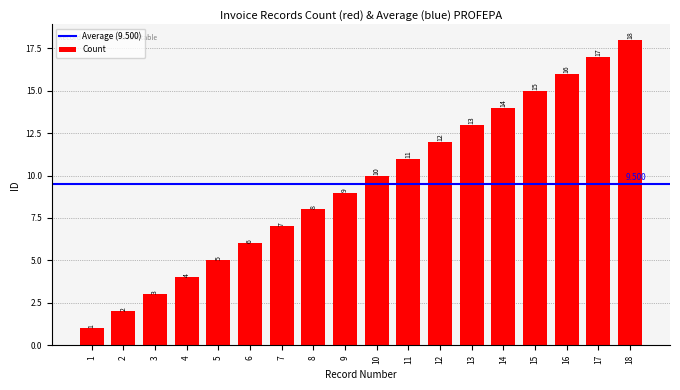

What is the sum of the values at 18 and 10?

28